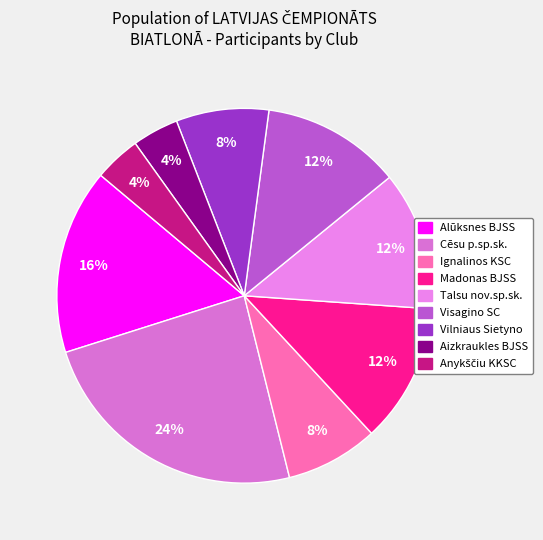

To the nearest percent, what is the difference between the largest and smallest slice percentages?

20%